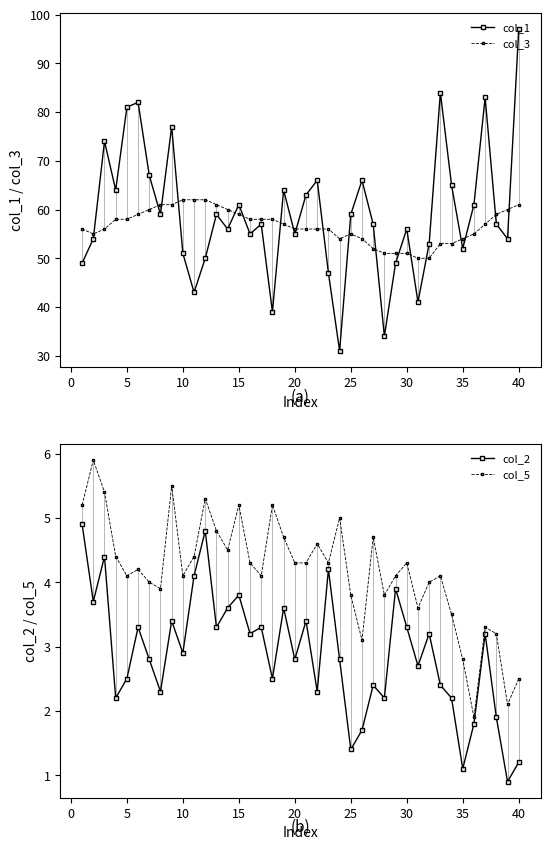

Which series ends up on top after the final intersection of col_3 and col_1?

col_1